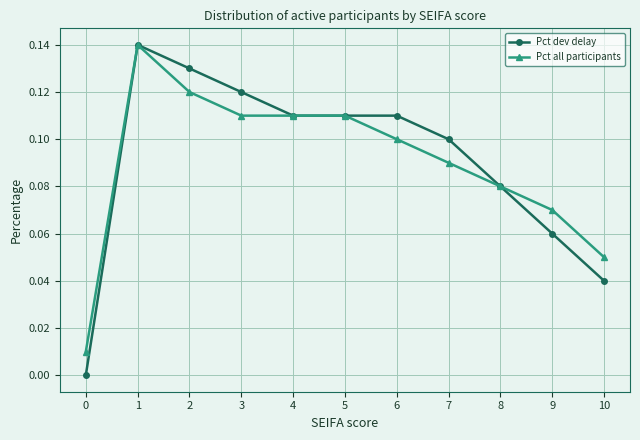

Between 1 and 6, which series saw the biggest shift?

Pct all participants